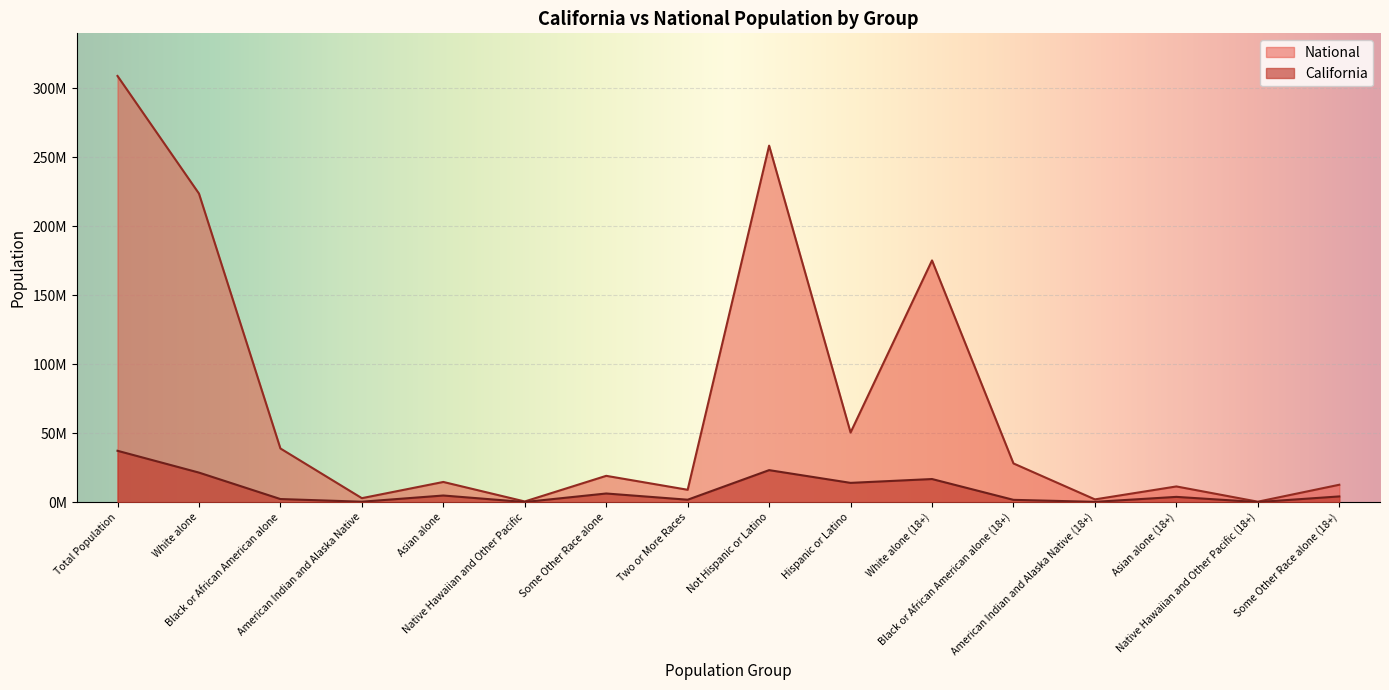

What are all the series names shown in the legend?

National, California